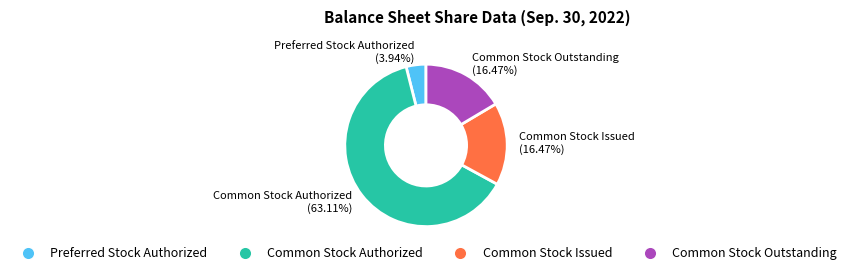

Between Common Stock Authorized and Common Stock Issued, which is larger?

Common Stock Authorized